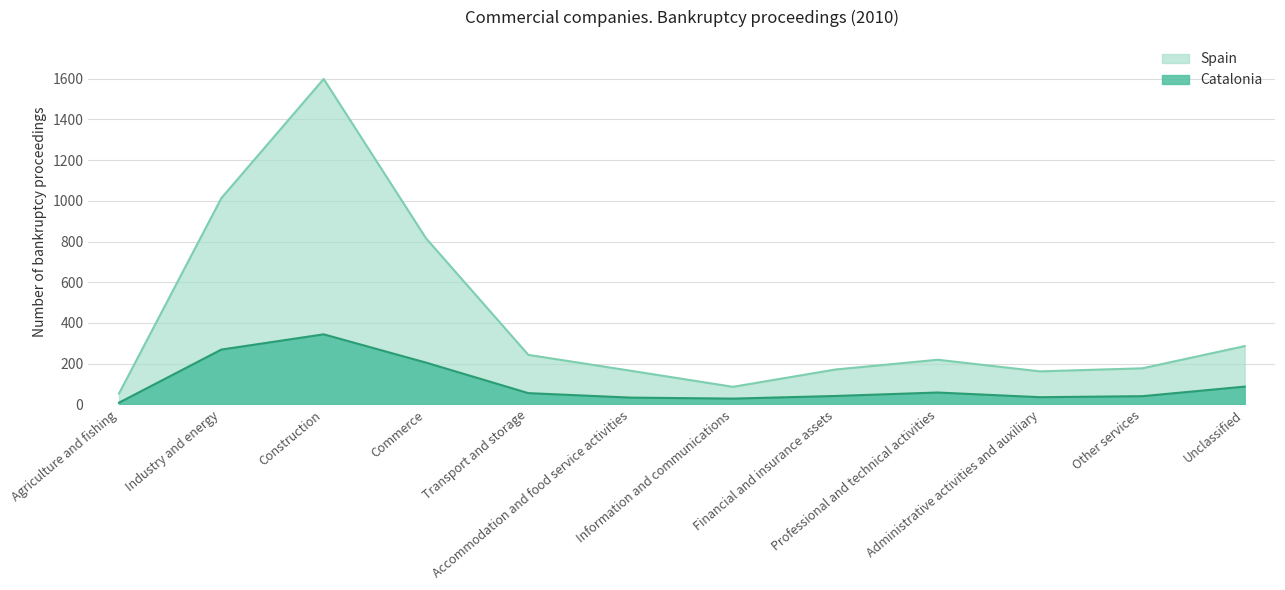

The Catalonia series shows 13 at Other services. True or false?

False